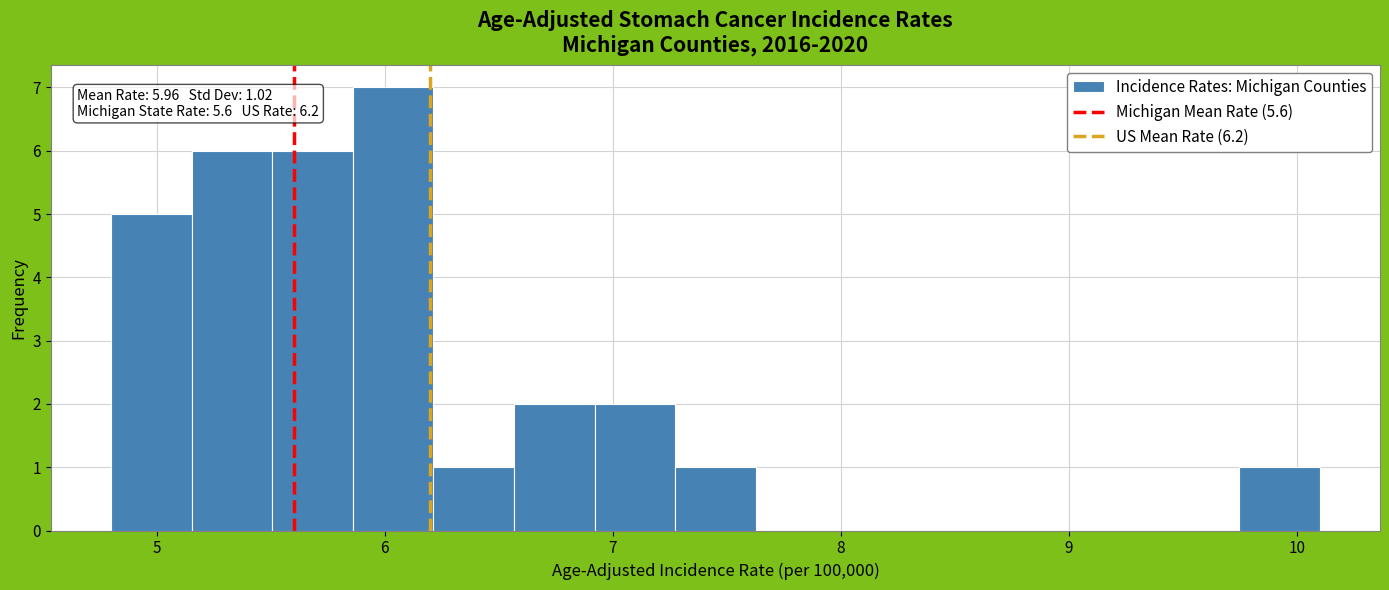

Read against the x-axis, roughly where is the centre of the tallest bar?

6.0